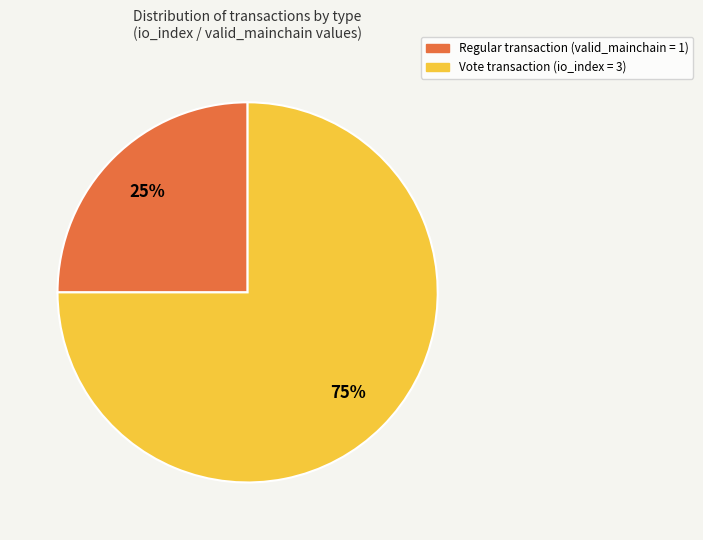

True or false: Regular transaction (valid_mainchain = 1) accounts for 38% of the total.

False